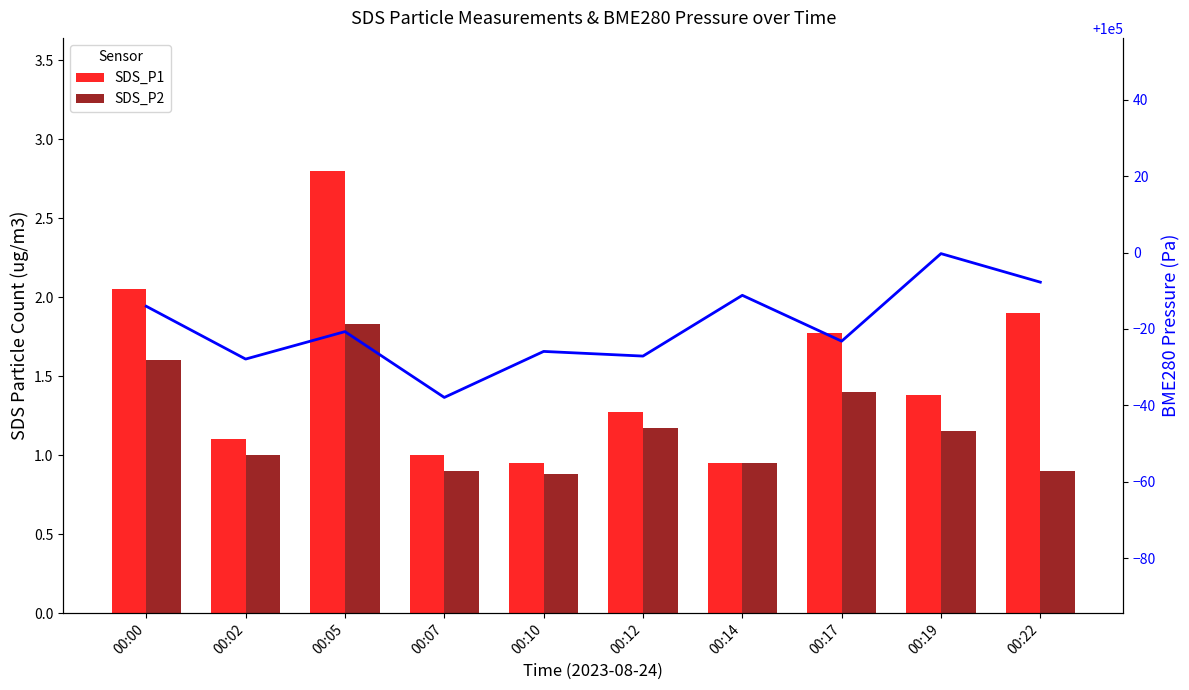

Count the number of data series in this chart.

3